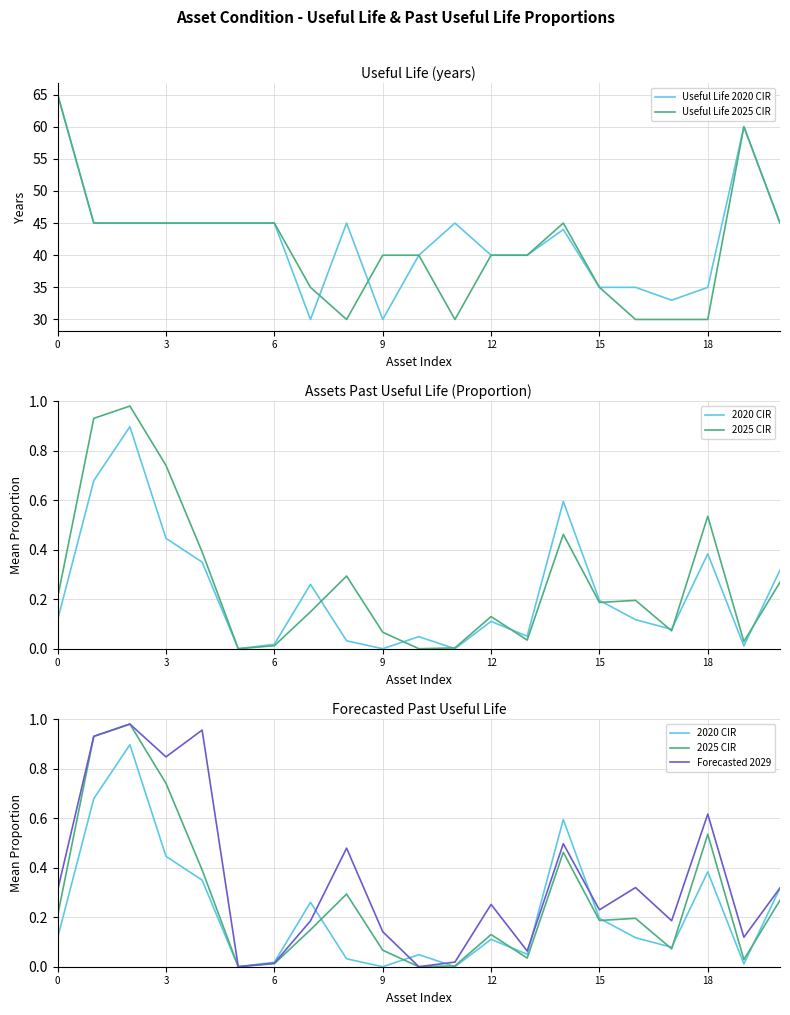

What is the difference between the highest and lowest values at 20?

44.7